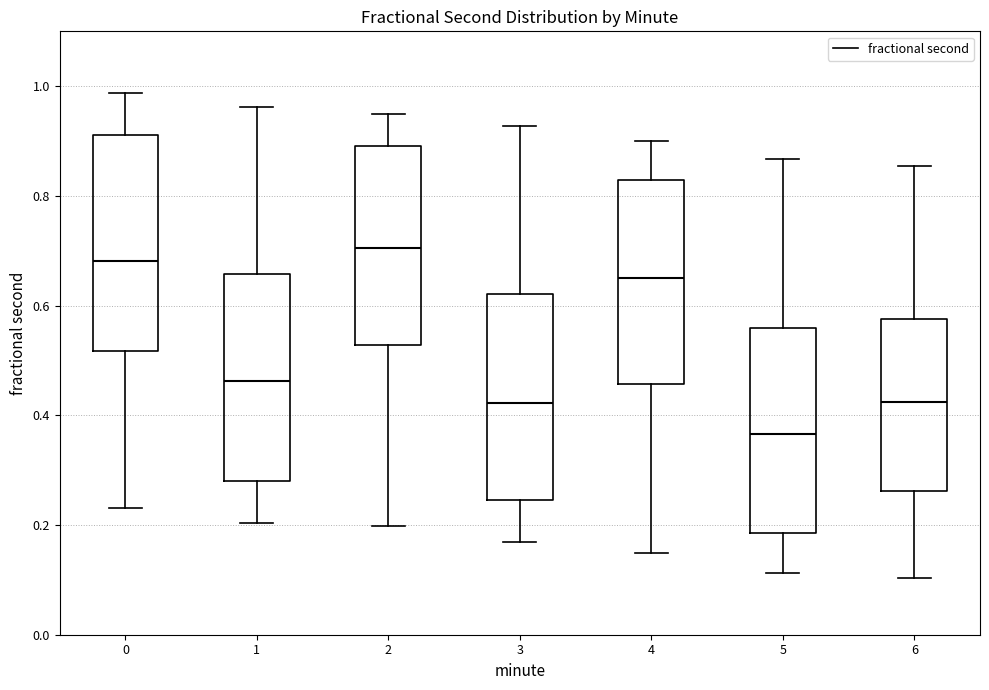

Reading left to right, transcribe this box plot: for each box, give where its median line is, the range the box spans, and where its two whiskers end, as read against the y-axis. The values are not printed on the chart, so give them approximately, as read against the axis.

0: median 0.68, box 0.52 to 0.92, whiskers 0.24 to 0.98
1: median 0.46, box 0.28 to 0.66, whiskers 0.20 to 0.96
2: median 0.70, box 0.52 to 0.90, whiskers 0.20 to 0.94
3: median 0.42, box 0.24 to 0.62, whiskers 0.16 to 0.92
4: median 0.66, box 0.46 to 0.82, whiskers 0.14 to 0.90
5: median 0.36, box 0.18 to 0.56, whiskers 0.12 to 0.86
6: median 0.42, box 0.26 to 0.58, whiskers 0.10 to 0.86